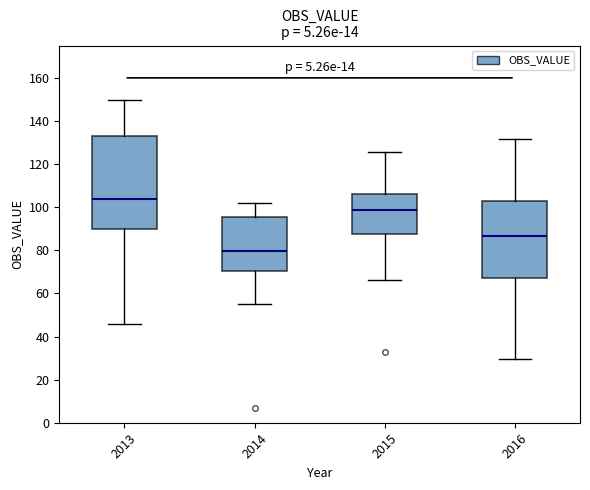

Reading left to right, read every box against the y-axis: the position of its median line, the range the box covers, and the ends of its whiskers. The values are not printed on the chart, so give them approximately, as read against the axis.

2013: median 104, box 90 to 132, whiskers 46 to 150
2014: median 80, box 70 to 96, whiskers 56 to 102
2015: median 98, box 88 to 106, whiskers 66 to 126
2016: median 86, box 68 to 102, whiskers 30 to 132